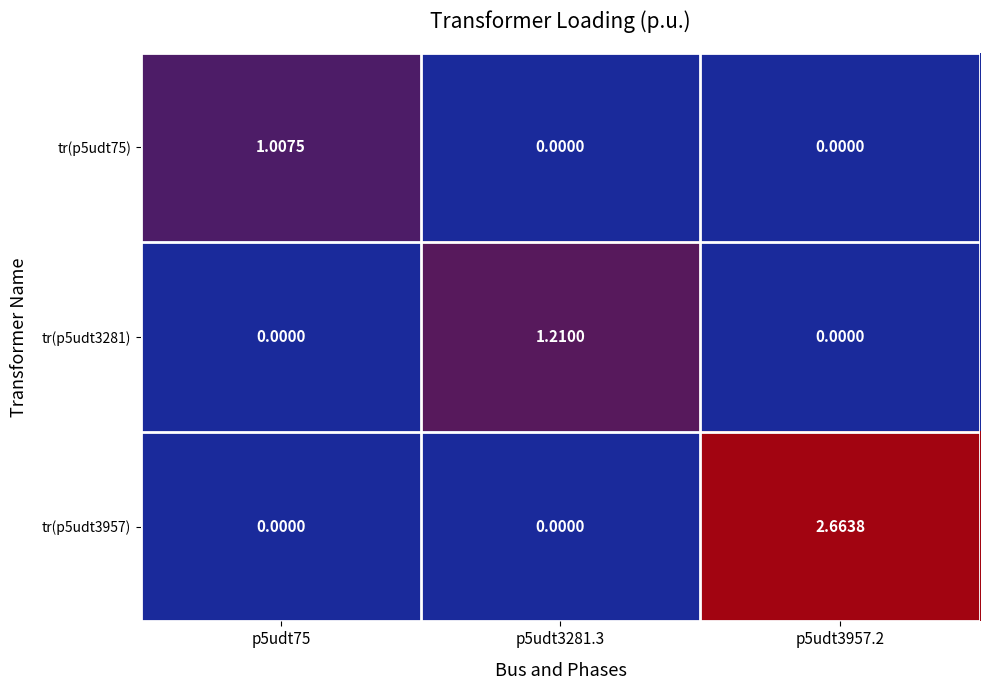

Is the value of tr(p5udt75) at p5udt75 greater than the value of tr(p5udt3281) at p5udt3957.2?

Yes